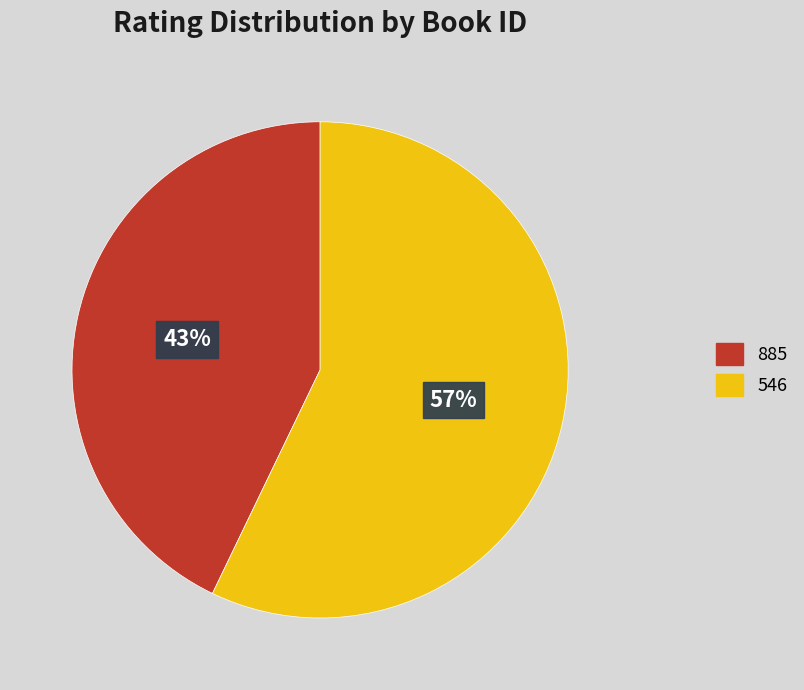

To the nearest percent, what is the combined percentage of 546 and 885?

100%